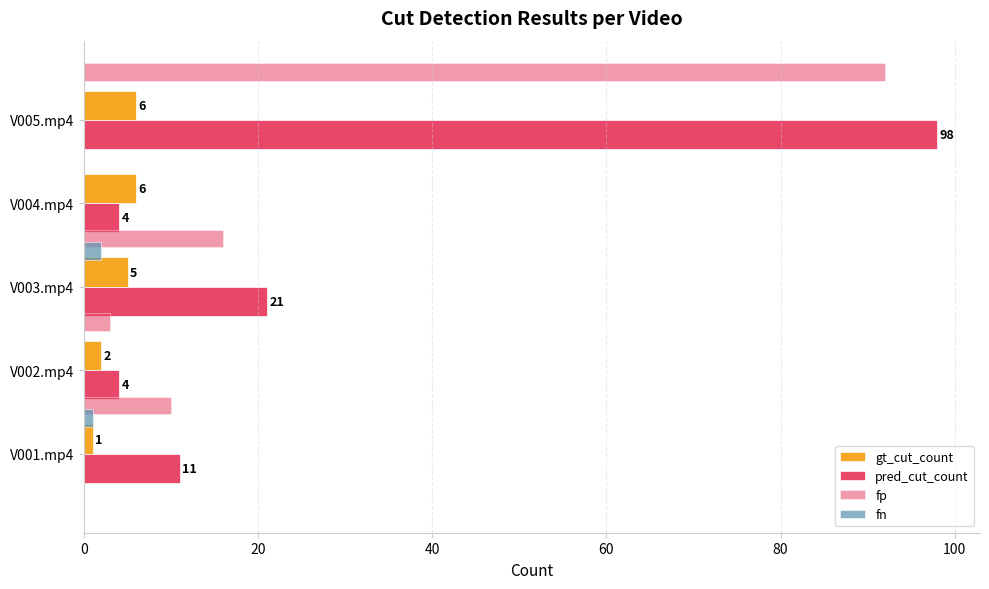

What is the value of the gt_cut_count bar at the 3rd from the left?

5